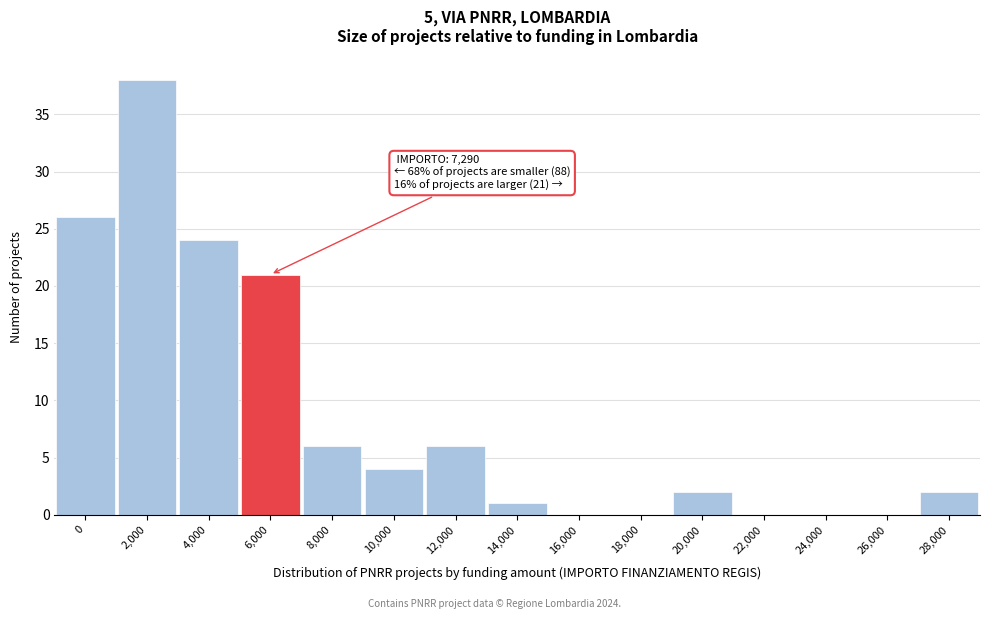

Reading right to left, extract all data points from this chart.

28,000=2	26,000=0	24,000=0	22,000=0	20,000=2	18,000=0	16,000=0	14,000=1	12,000=6	10,000=4	8,000=6	6,000=21	4,000=24	2,000=38	0=26